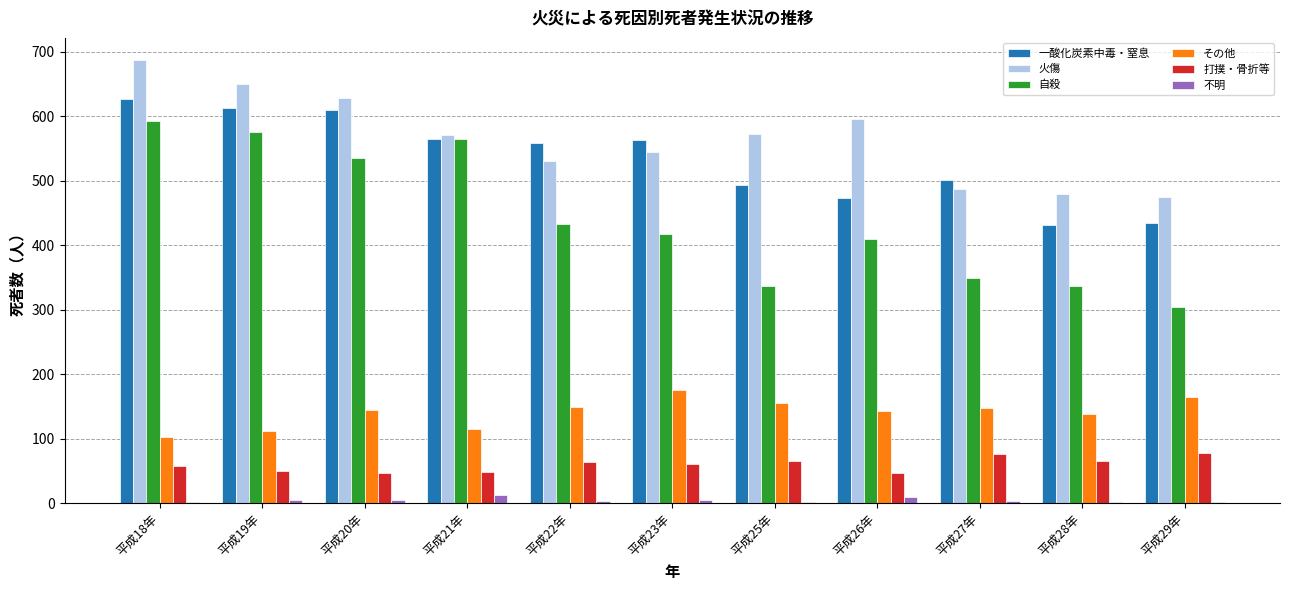

What is the maximum value shown in the chart?

687